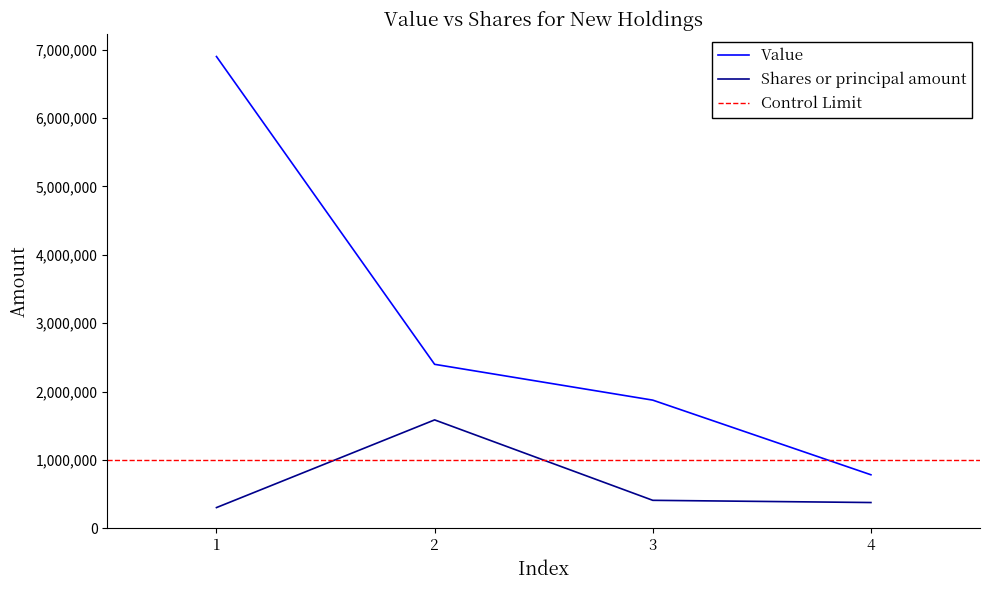

The value of Value at 3 is 3124583. True or false?

False